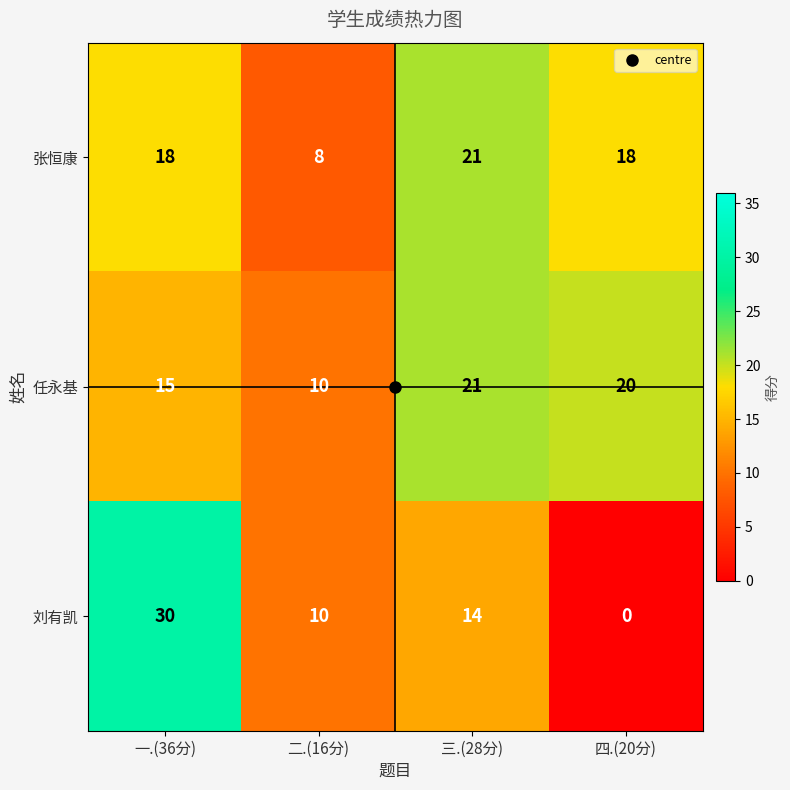

Read the 任永基 value at 四.(20分).

20